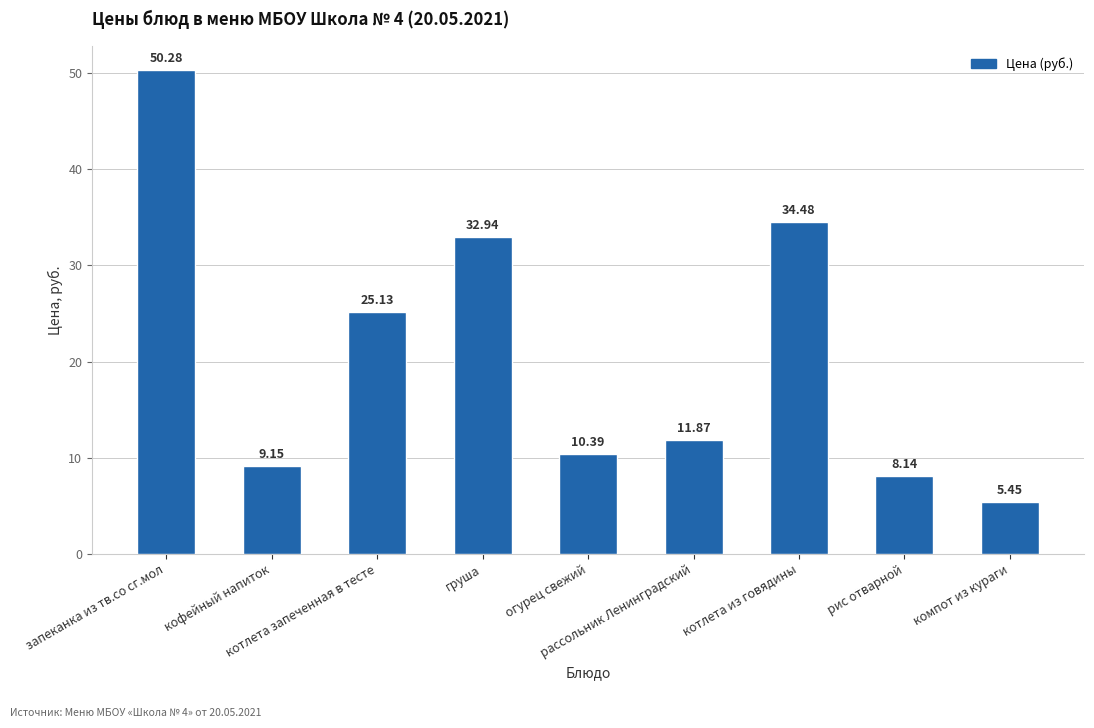

What is the average value?

20.9